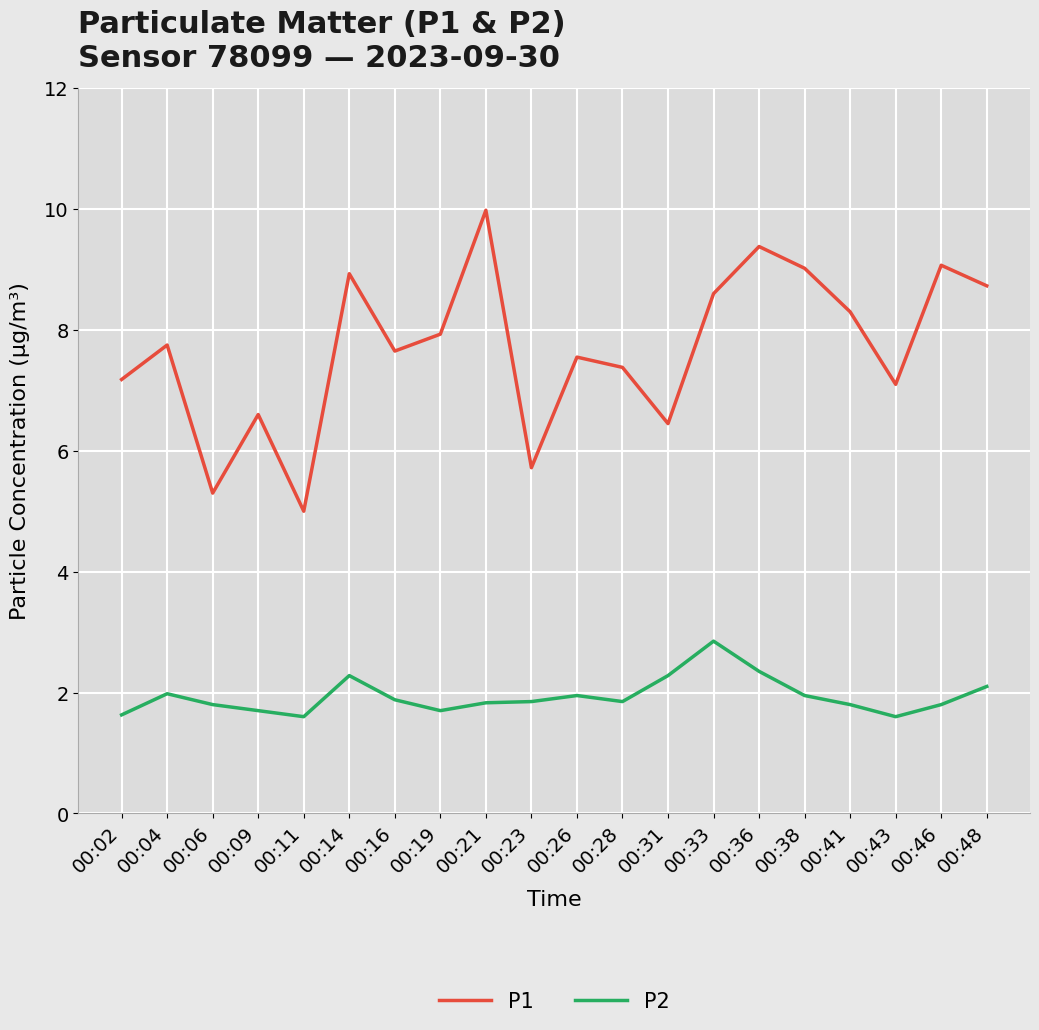

True or false: P2 and P1 intersect in this chart.

False